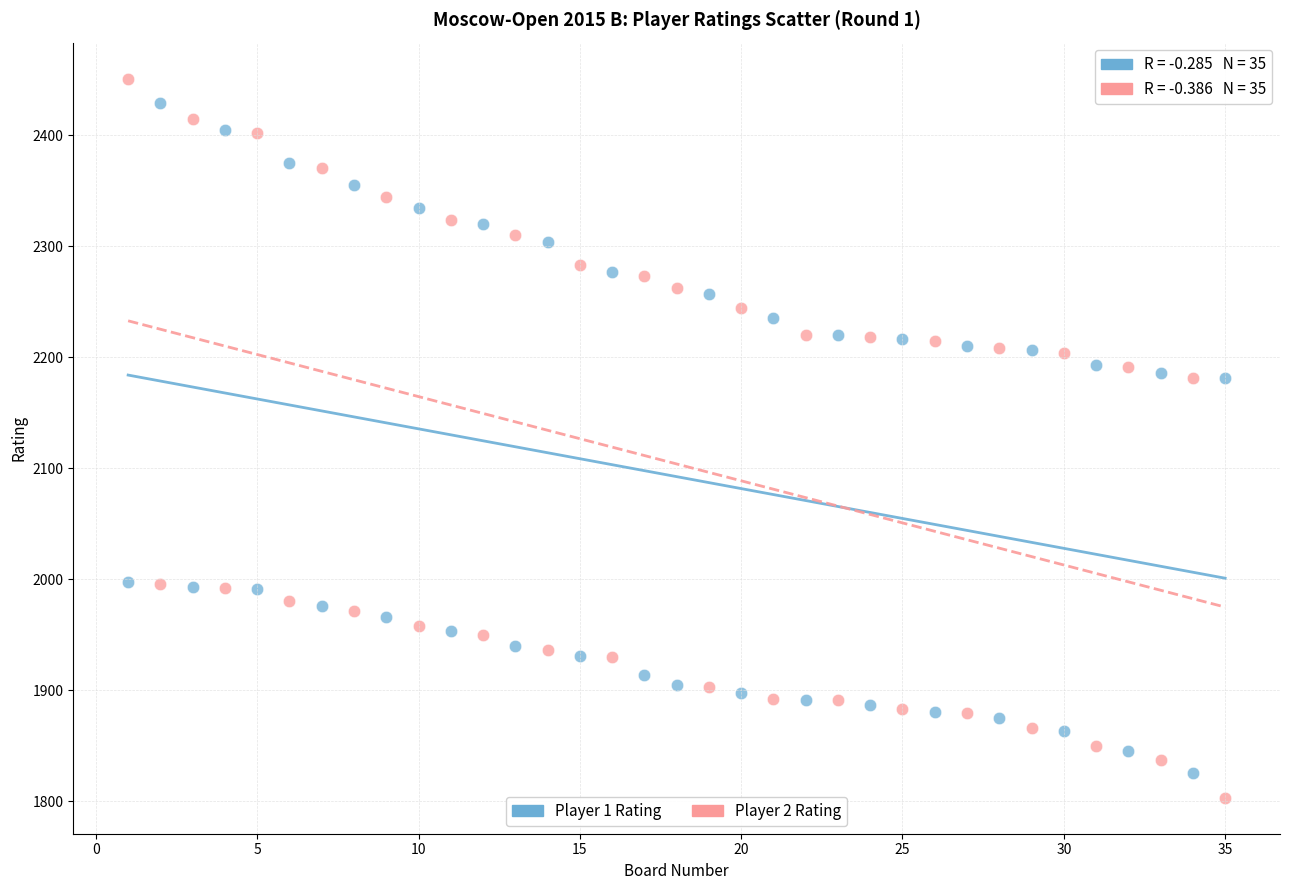

Across all data points, what is the range of X values (max minus min)?

34